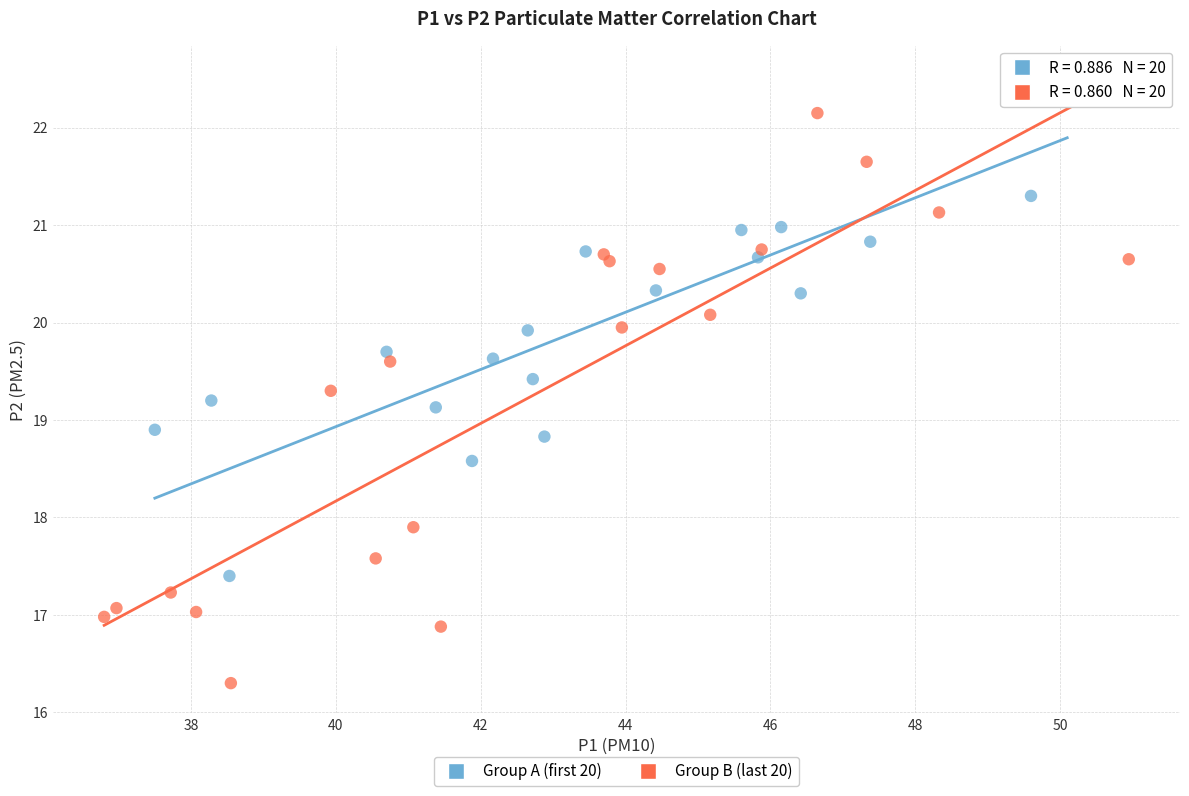

Which series reaches the minimum Y coordinate?

Group B (last 20)